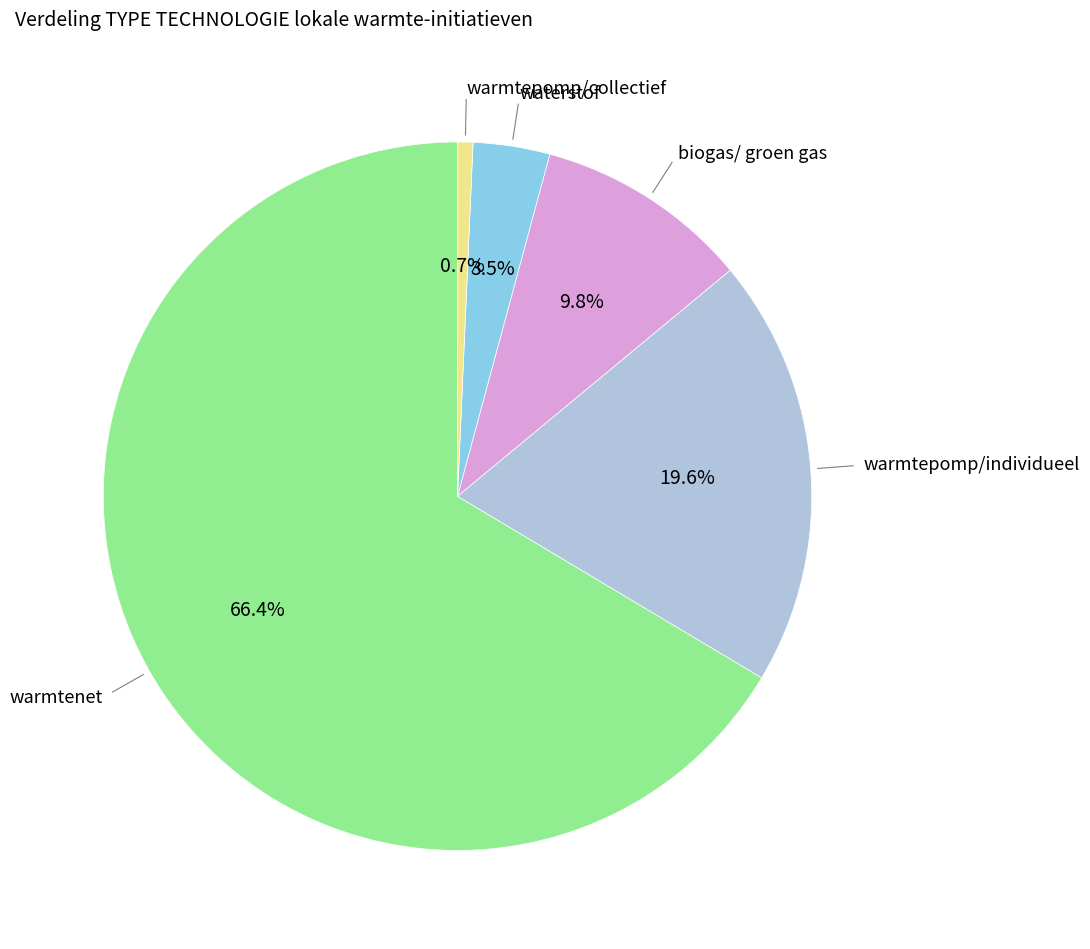

Does any single category account for the majority?

Yes